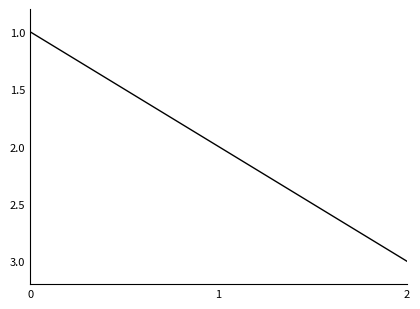

Reading right to left, extract all data points from this chart.

2=3	1=2	0=1